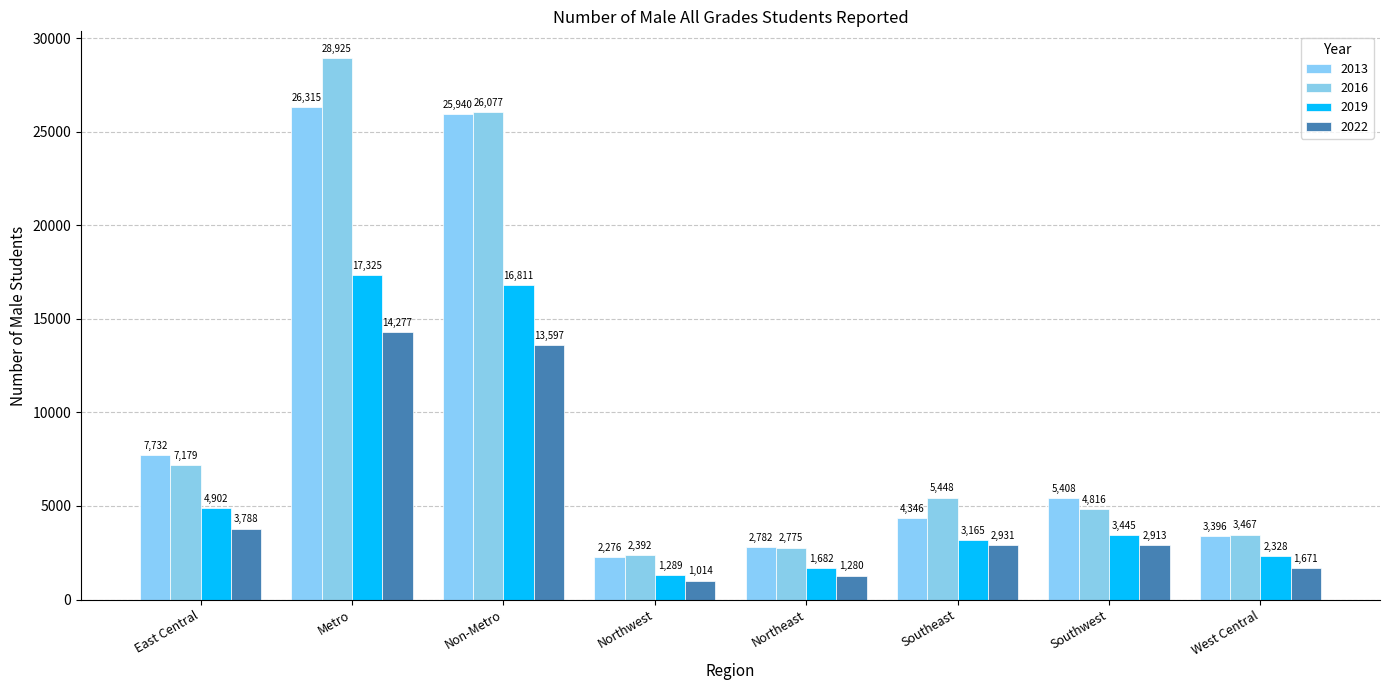

What is the value of the 2016 bar at the 1st from the left?

7179